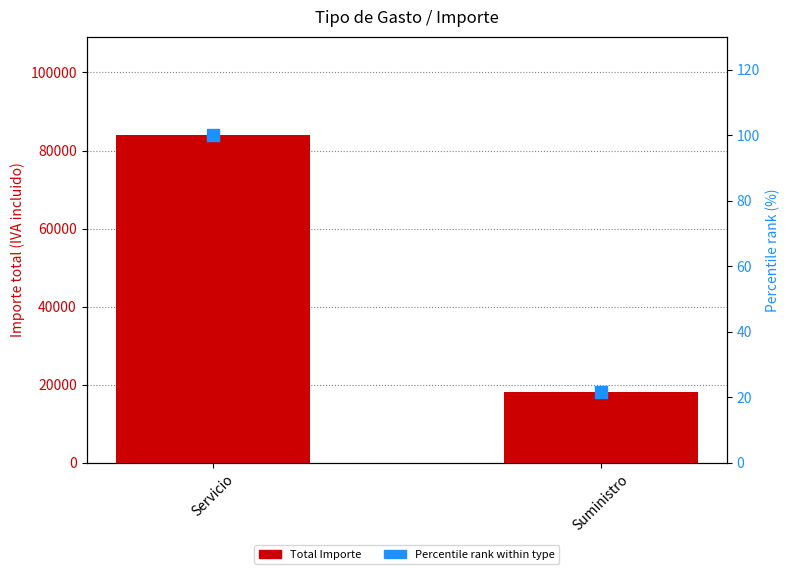

What are all the series names shown in the legend?

Total Importe, Percentile rank